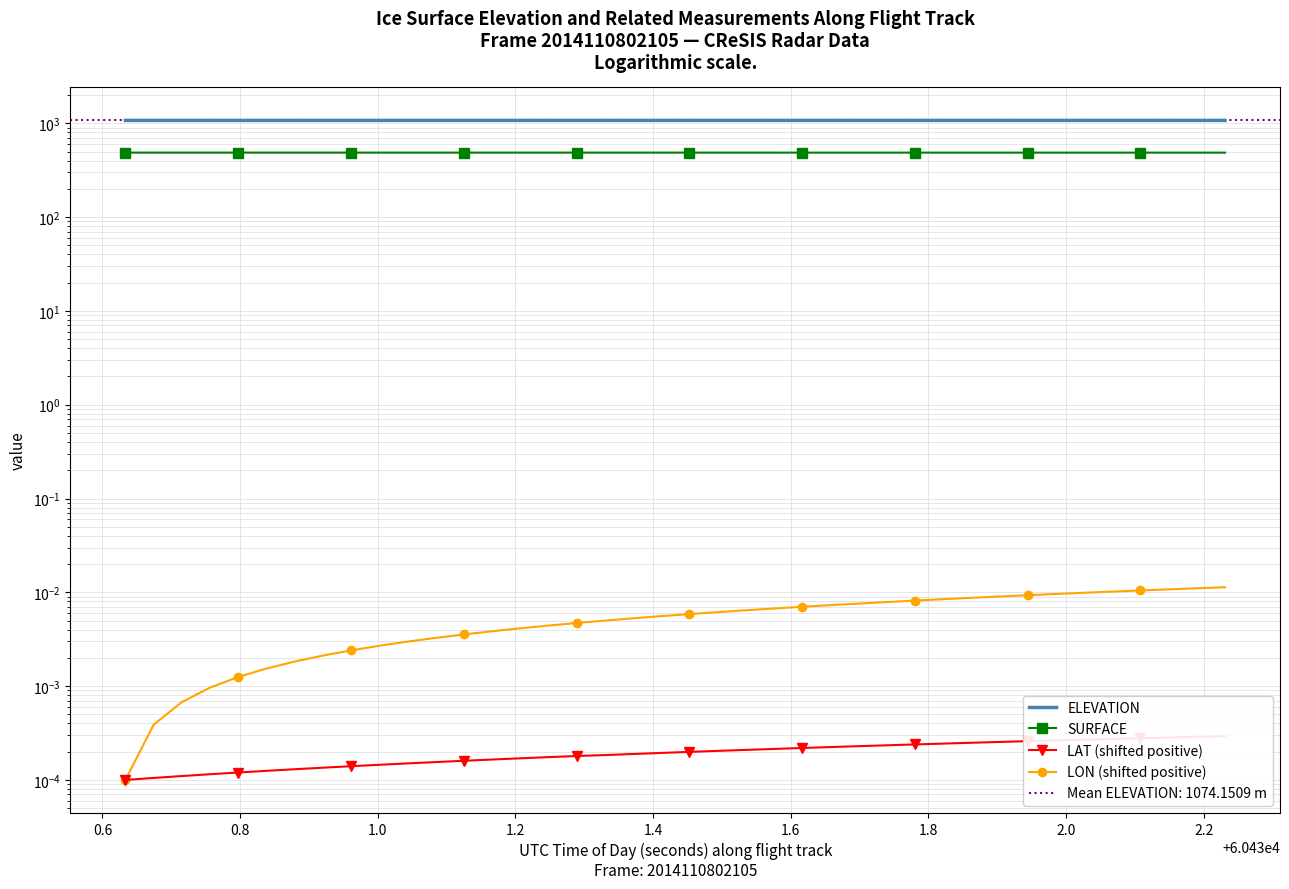

How many distinct data groups are displayed?

4